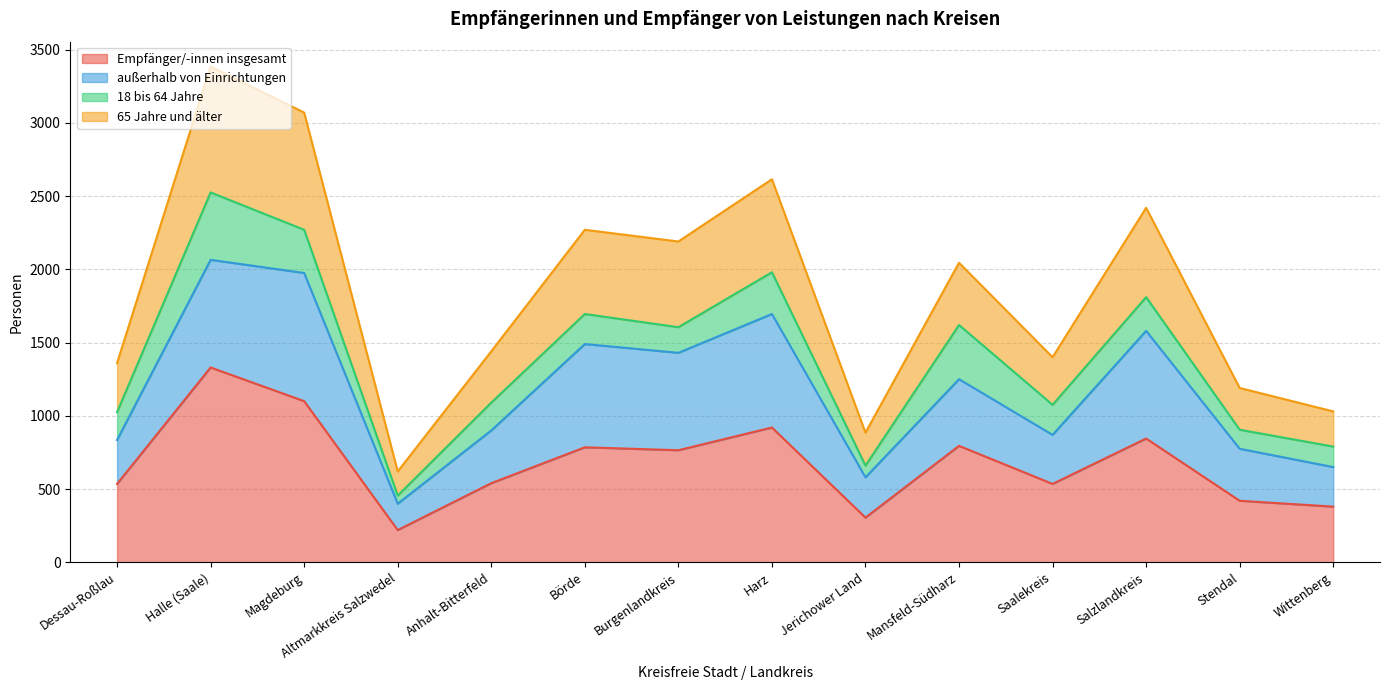

How many values in the Empfänger/-innen insgesamt series exceed 765?

6